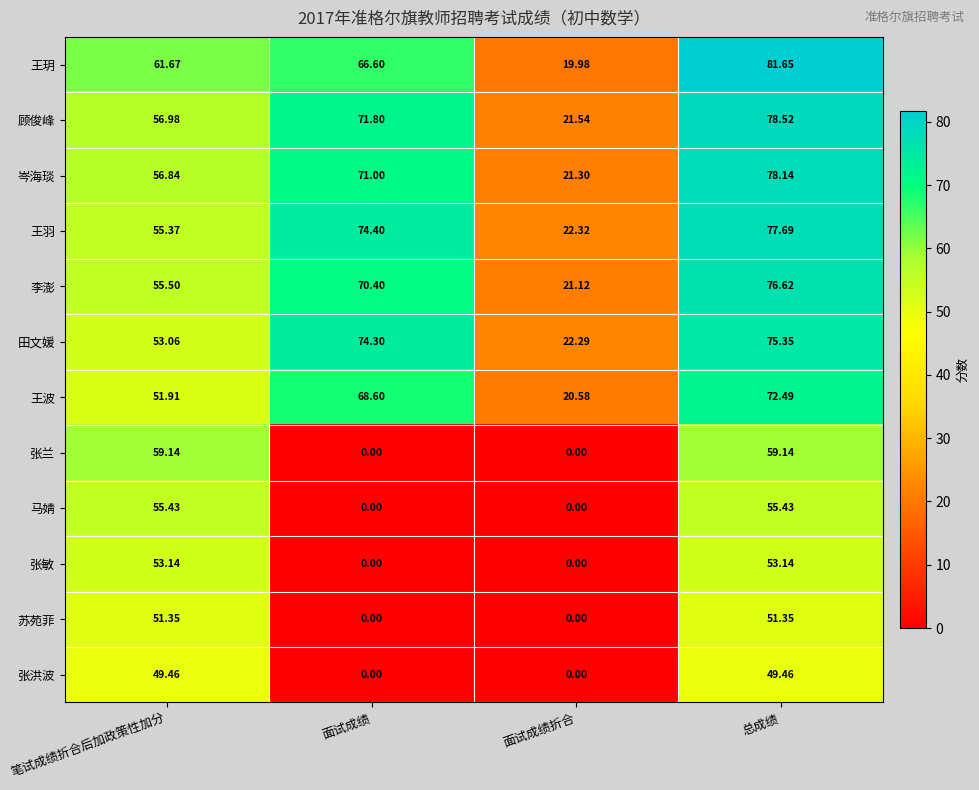

What is the difference between the highest and lowest values at 总成绩?

32.2